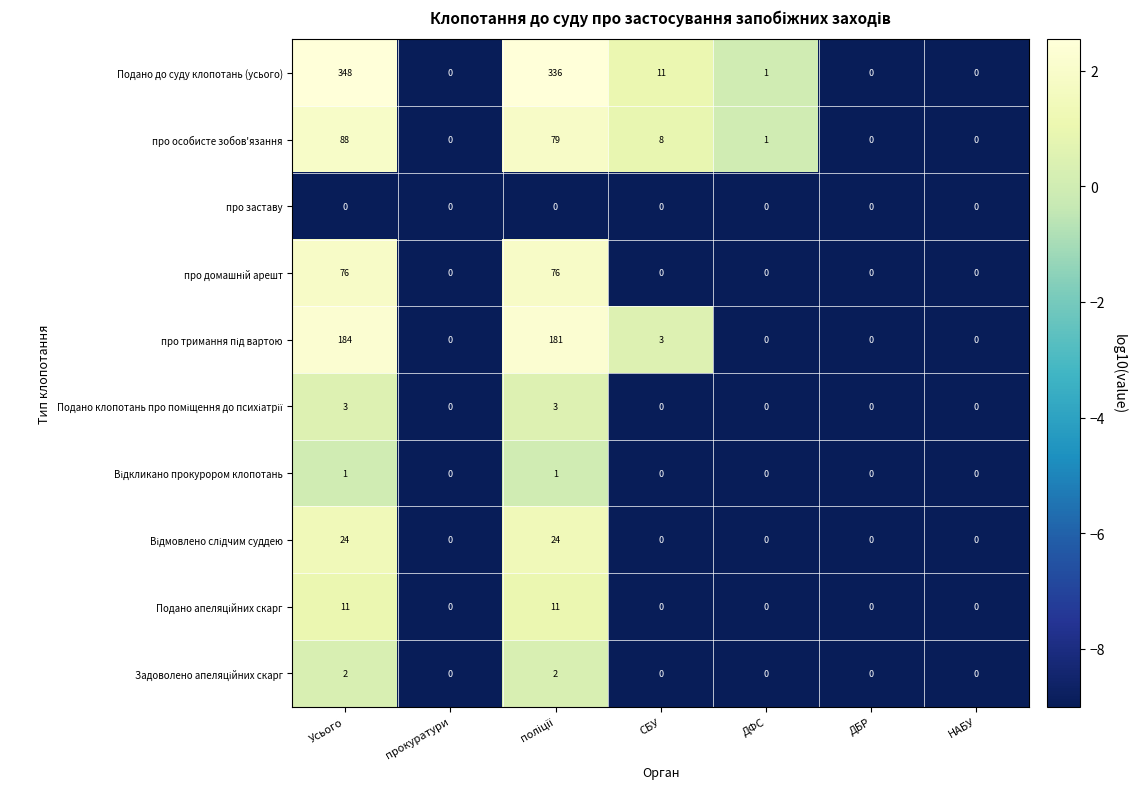

Where does the Подано до суду клопотань (усього) series first go above 1?

Усього